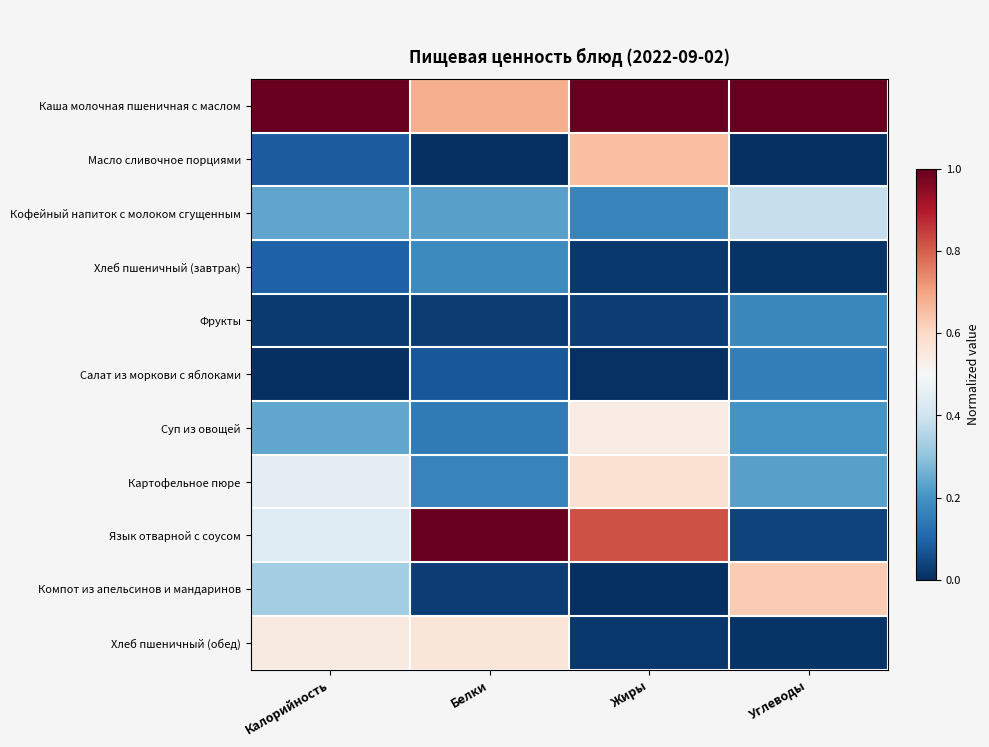

How many series are shown in this chart?

11